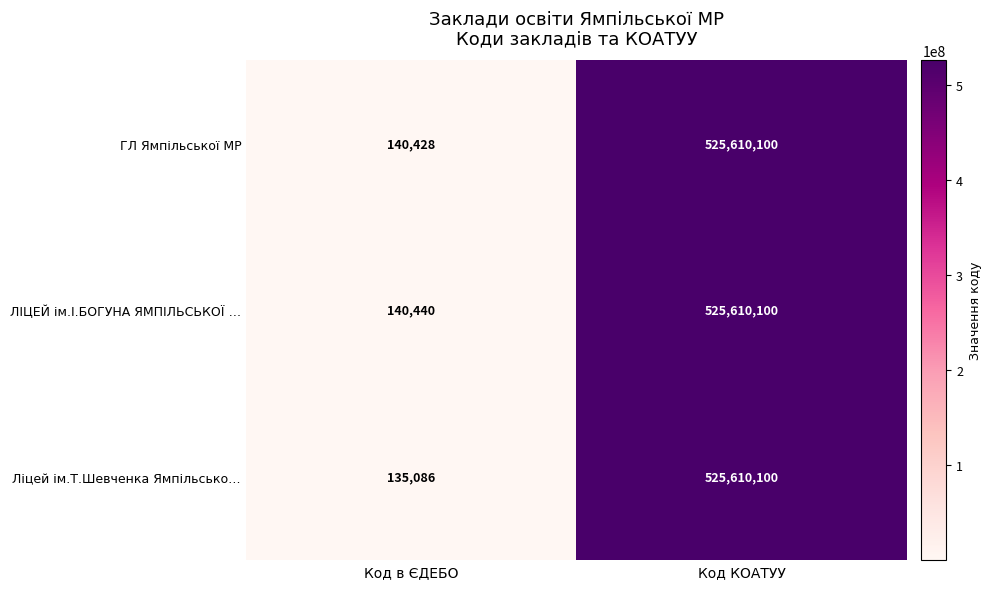

True or false: ГЛ Ямпільської МР has a value of 140428 at Код в ЄДЕБО.

True